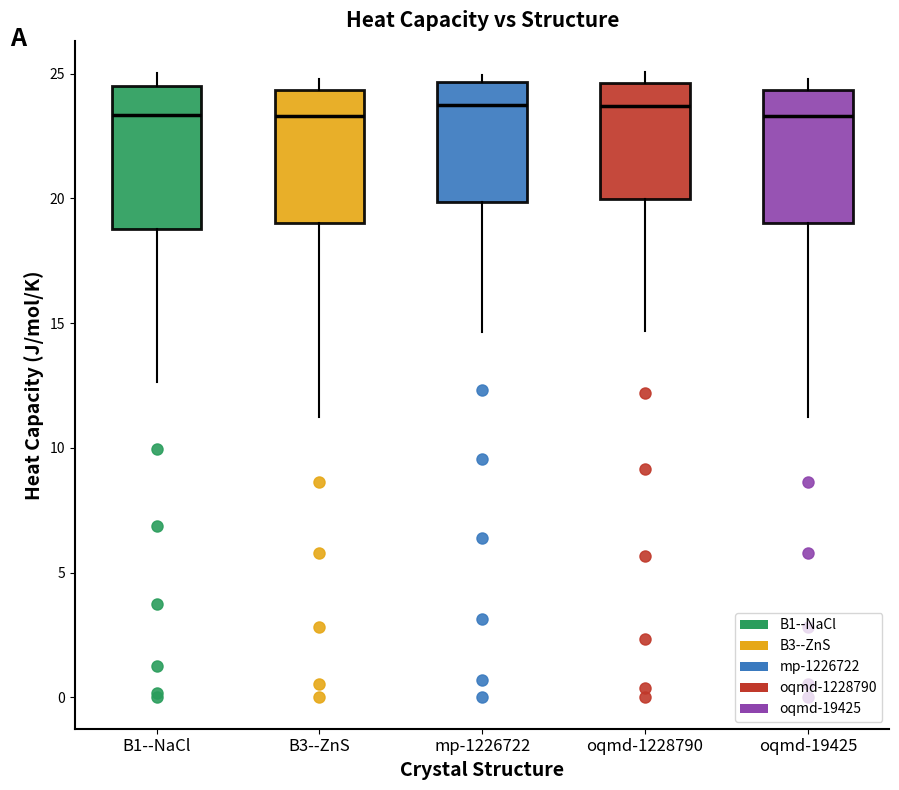

Reading left to right, read every box against the y-axis: the position of its median line, the range the box covers, and the ends of its whiskers. The values are not printed on the chart, so give them approximately, as read against the axis.

B1--NaCl: median 23.5, box 19.0 to 24.5, whiskers 12.5 to 25.0
B3--ZnS: median 23.5, box 19.0 to 24.5, whiskers 11.0 to 25.0
mp-1226722: median 23.5, box 20.0 to 24.5, whiskers 14.5 to 25.0
oqmd-1228790: median 23.5, box 20.0 to 24.5, whiskers 14.5 to 25.0
oqmd-19425: median 23.5, box 19.0 to 24.5, whiskers 11.0 to 25.0